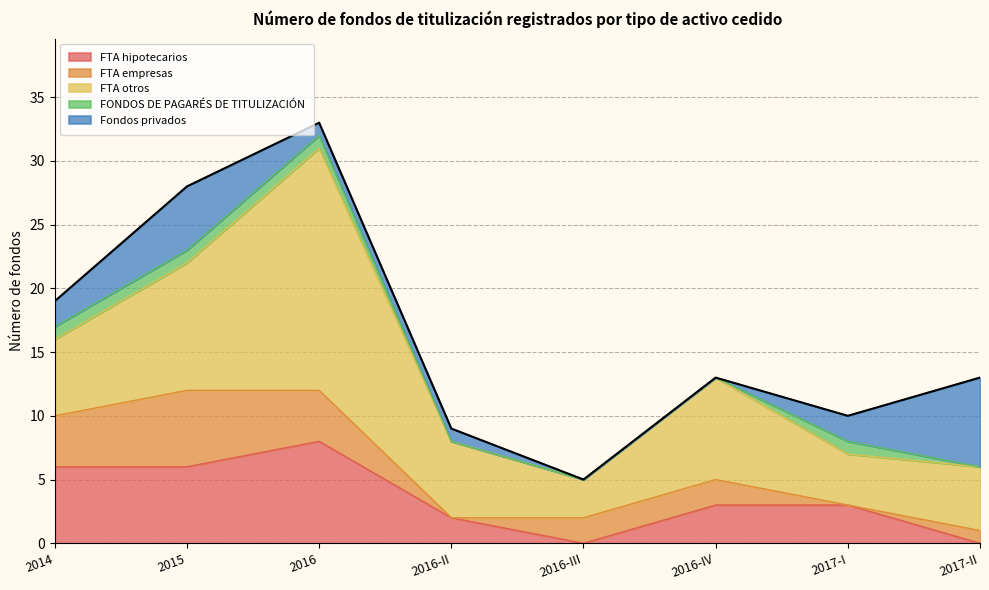

Where is the first local maximum for FONDOS DE PAGARÉS DE TITULIZACIÓN?

2017-I